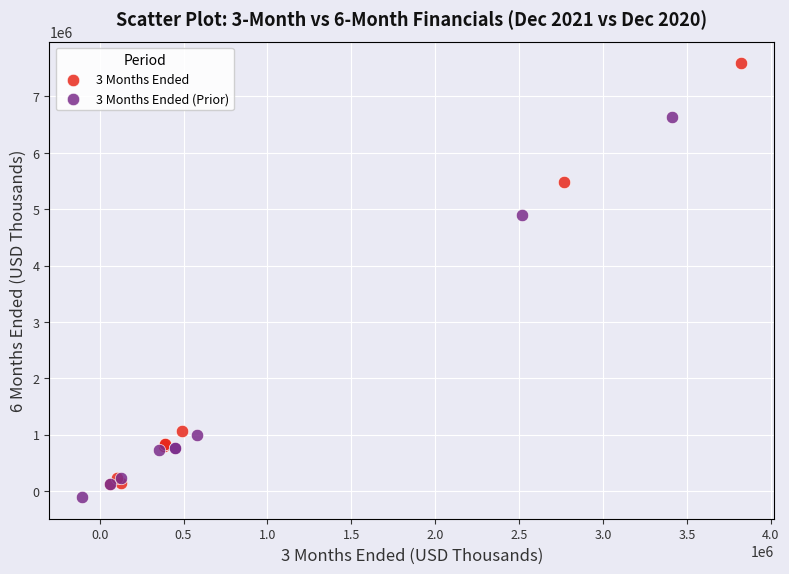

Which series reaches the maximum Y coordinate?

3 Months Ended